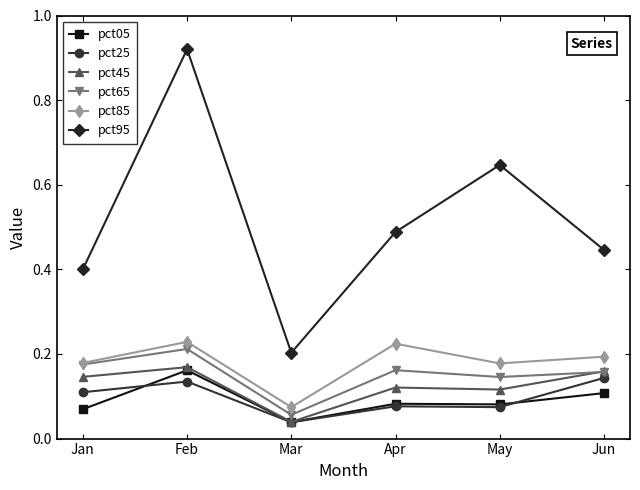

Is this an area chart (filled region under the line)?

No